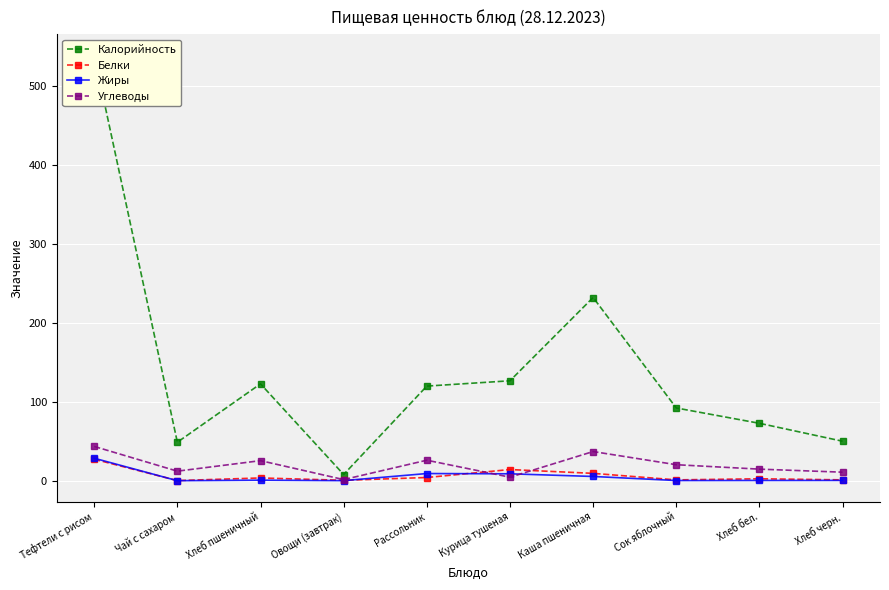

How many interior local peaks does the Калорийность series have?

2